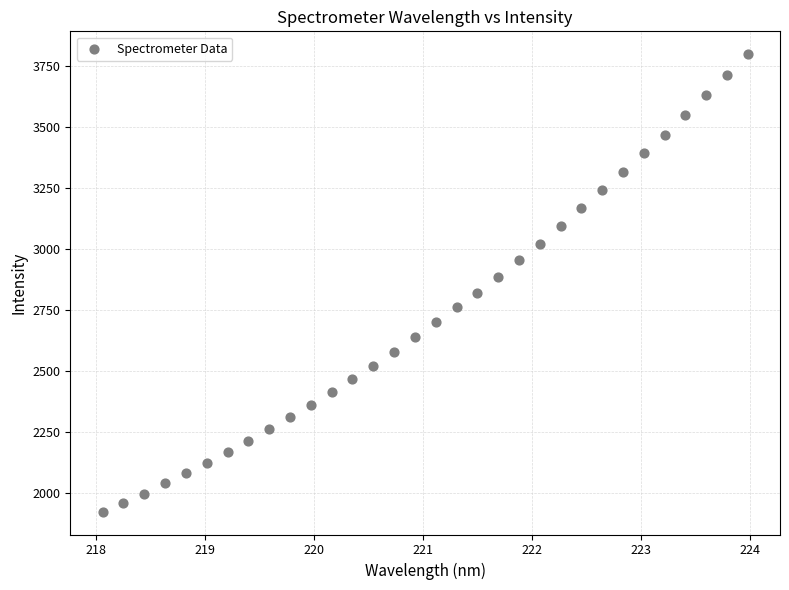

What is the range of X values (max minus min)?

5.9